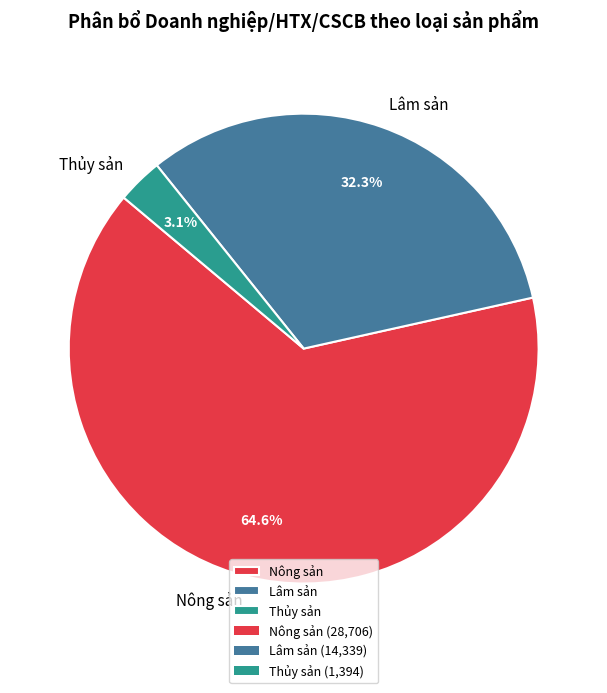

Between Nông sản and Lâm sản, which is larger?

Nông sản